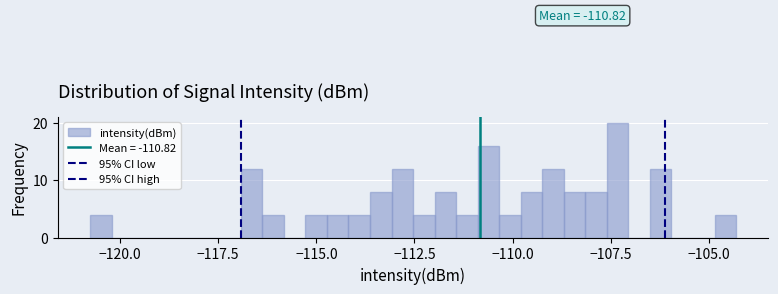

Read against the x-axis, roughly where is the centre of the tallest bar?

-107.5